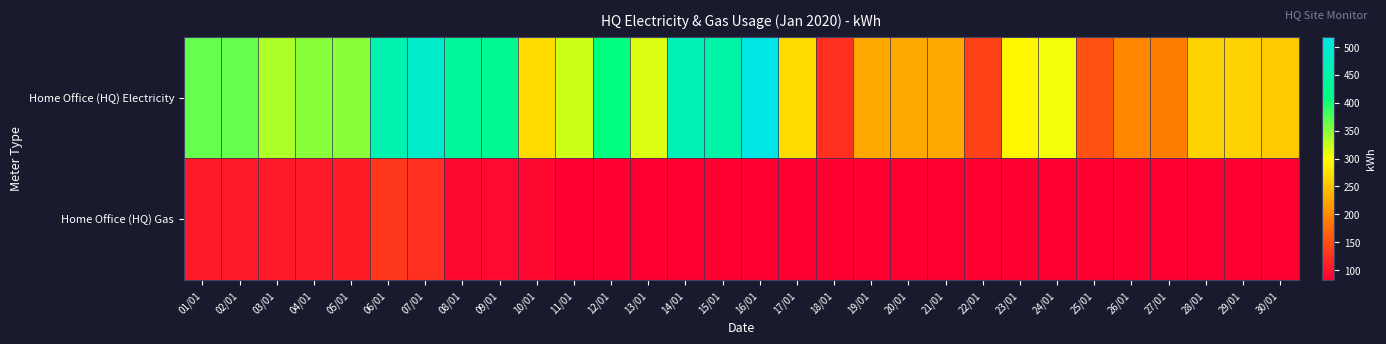

Which label corresponds to the smallest value in the chart?

11/01